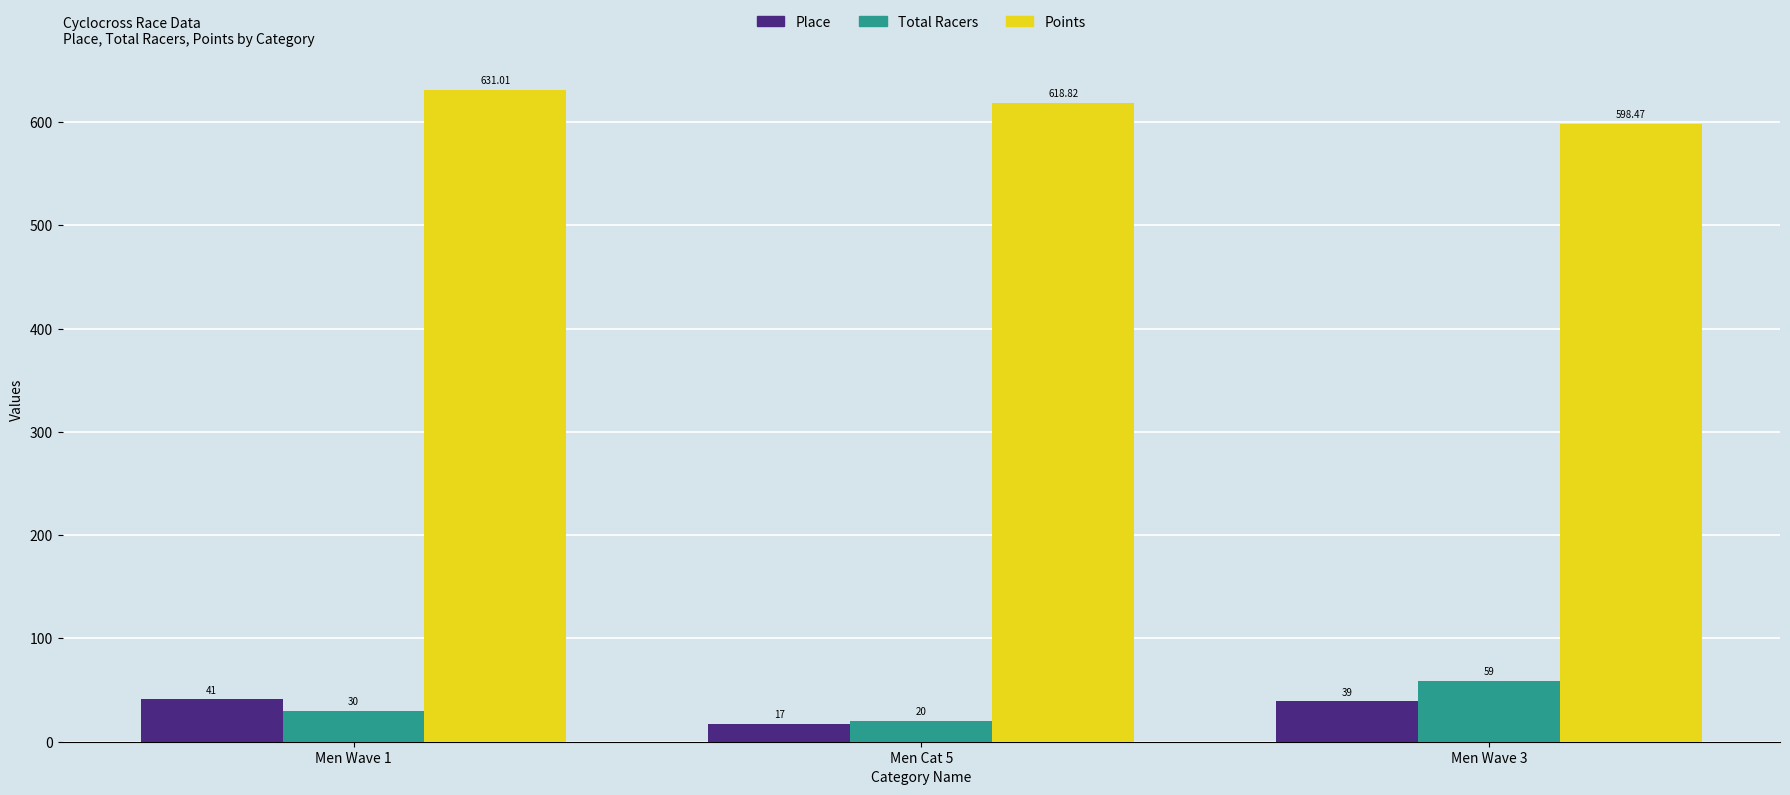

How many bars are there in total?

9